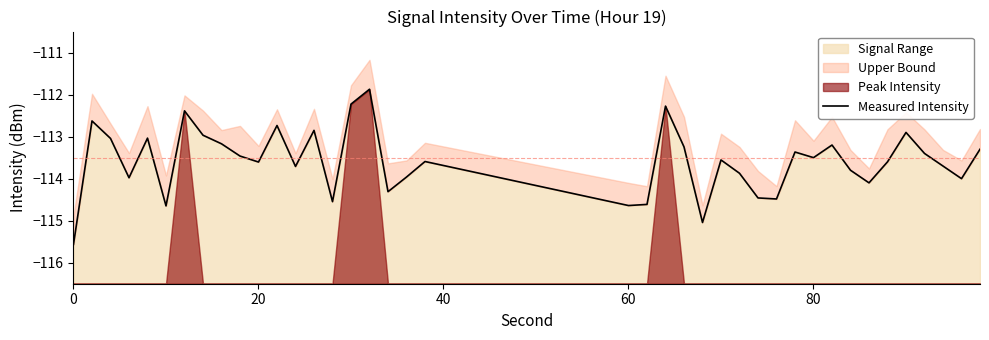

True or false: the data has more than 1 interior local peaks.

True